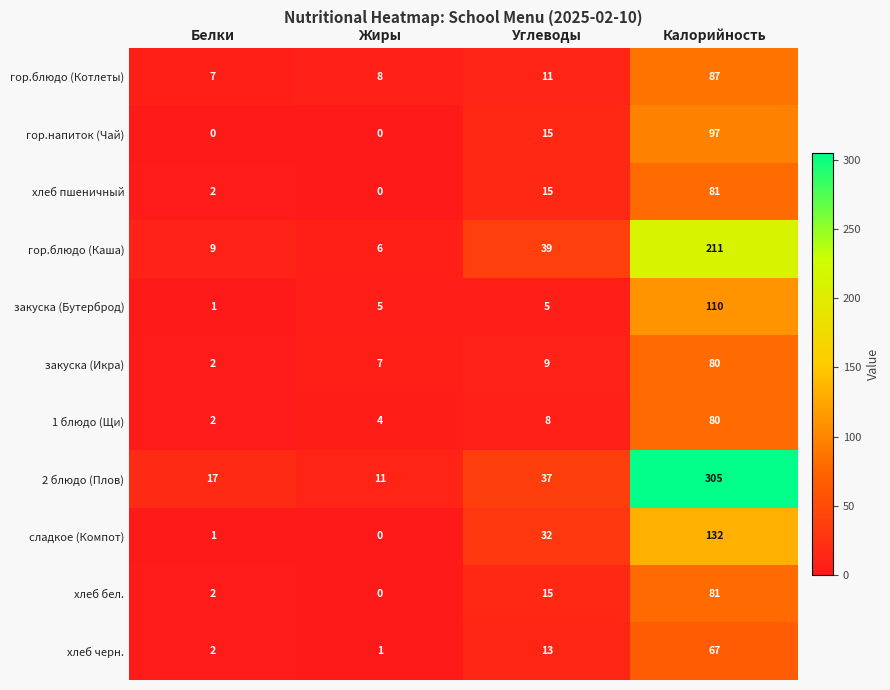

Which series has the largest total across all categories?

2 блюдо (Плов)